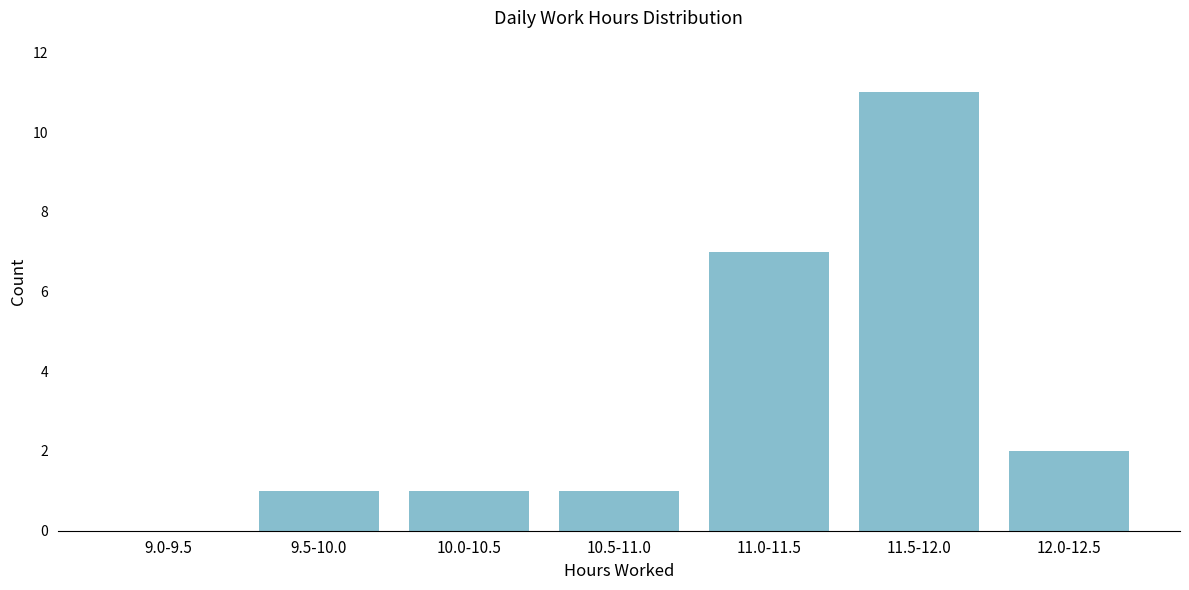

Reading right to left, what are all the values shown in this chart?

12.0-12.5=2	11.5-12.0=11	11.0-11.5=7	10.5-11.0=1	10.0-10.5=1	9.5-10.0=1	9.0-9.5=0